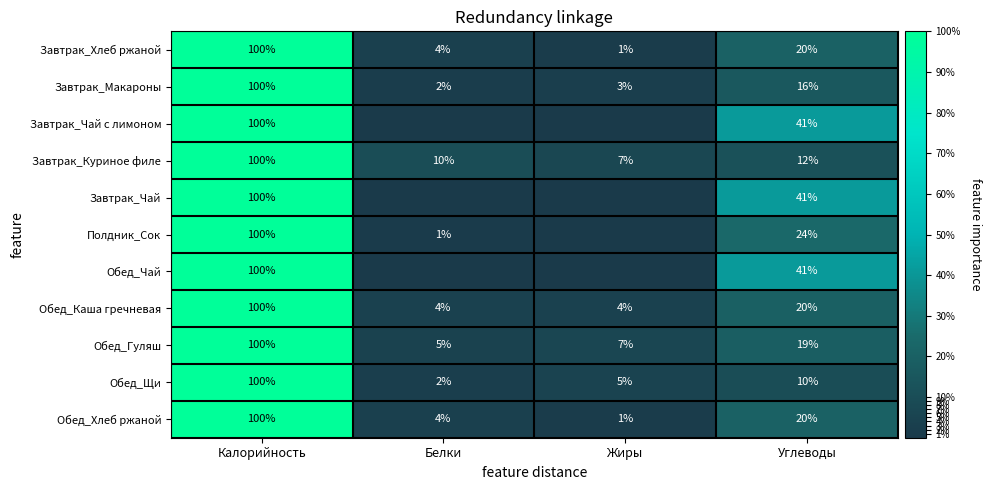

What is the approximate value of Завтрак_Макароны at Жиры, to the nearest 5?

5